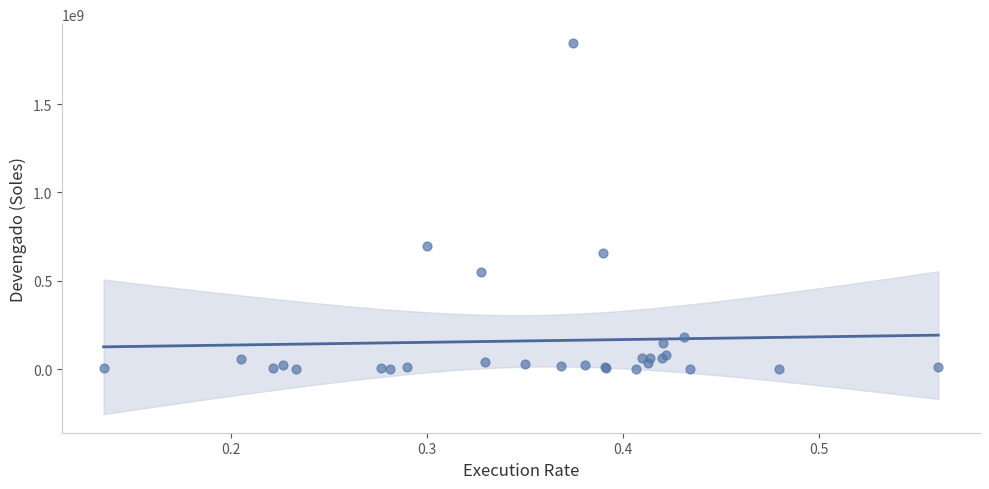

What Y value in the scatter plot is closest to 923726233?

695306500.4